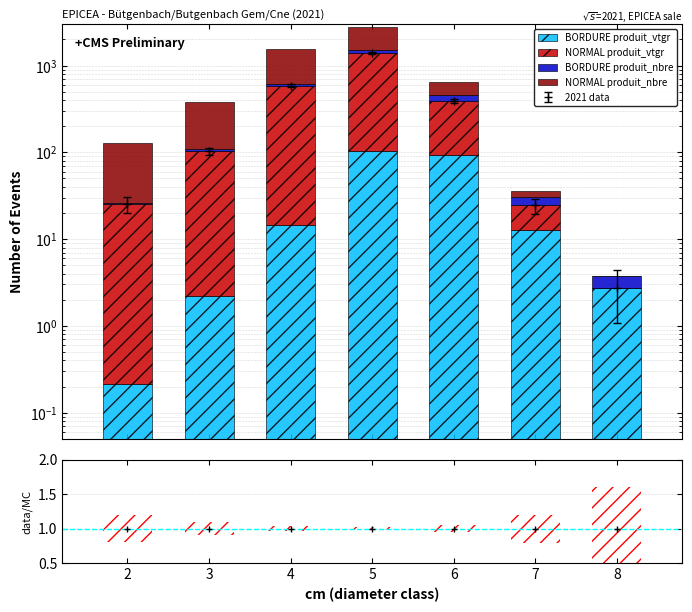

Rank the series by their maximum value, from lowest to highest.

BORDURE produit_vtgr, BORDURE produit_nbre, NORMAL produit_nbre, NORMAL produit_vtgr